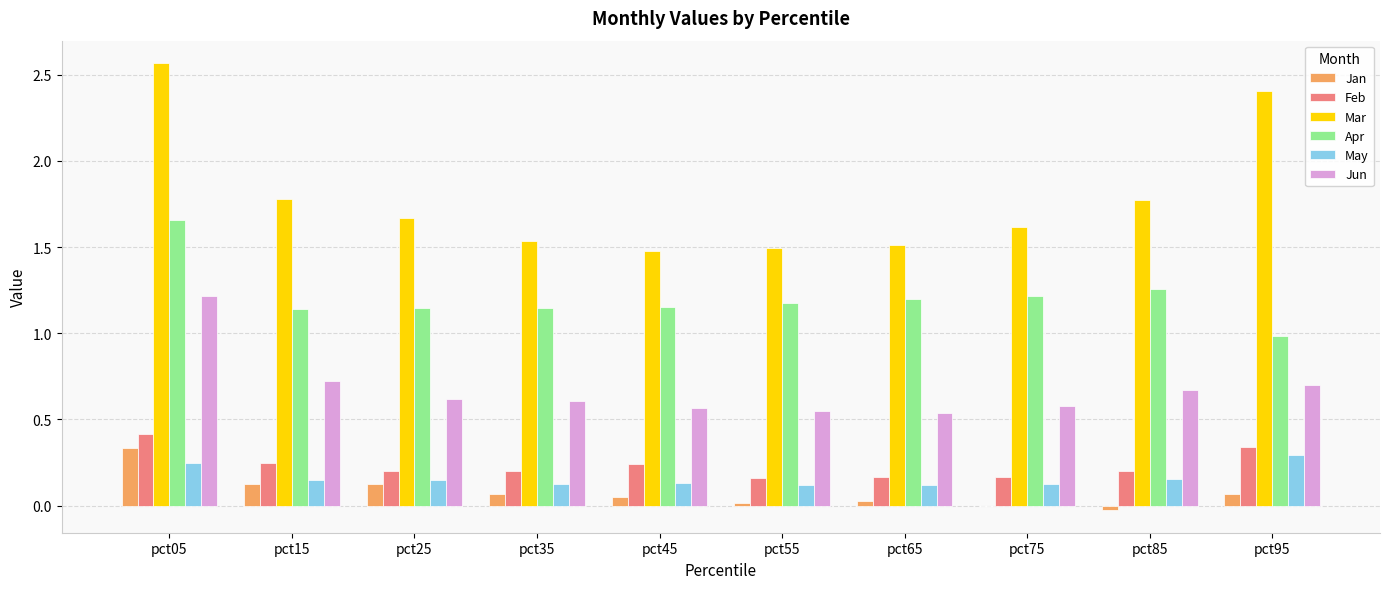

Count the Mar values in the range 1 to 2.

8